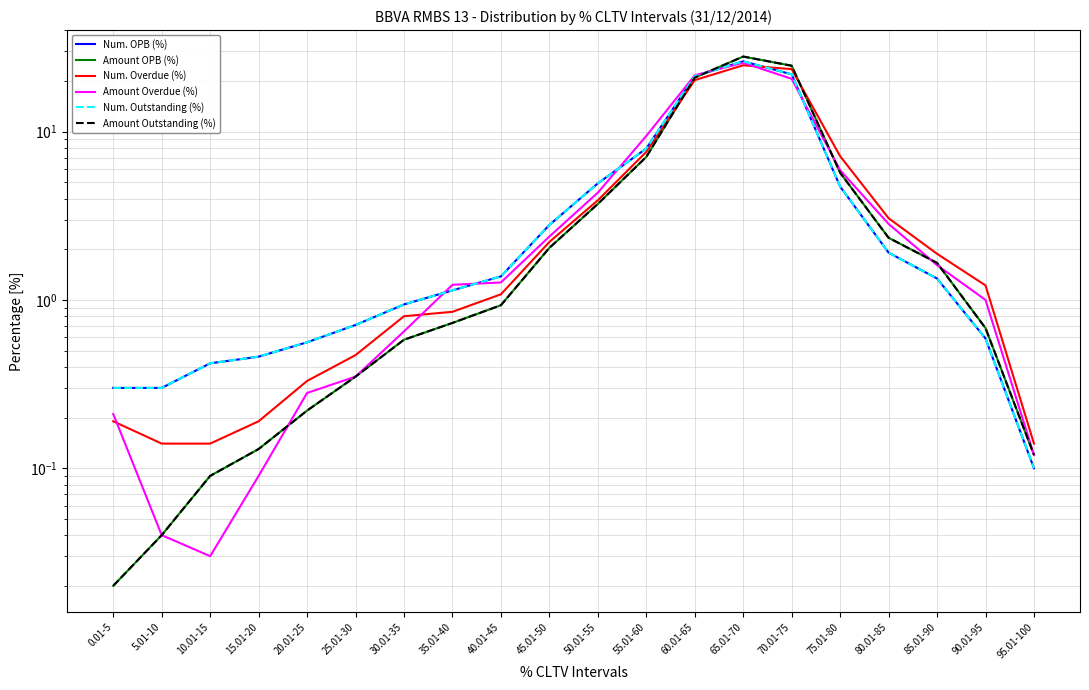

Does the chart display data point markers on the line(s)?

No